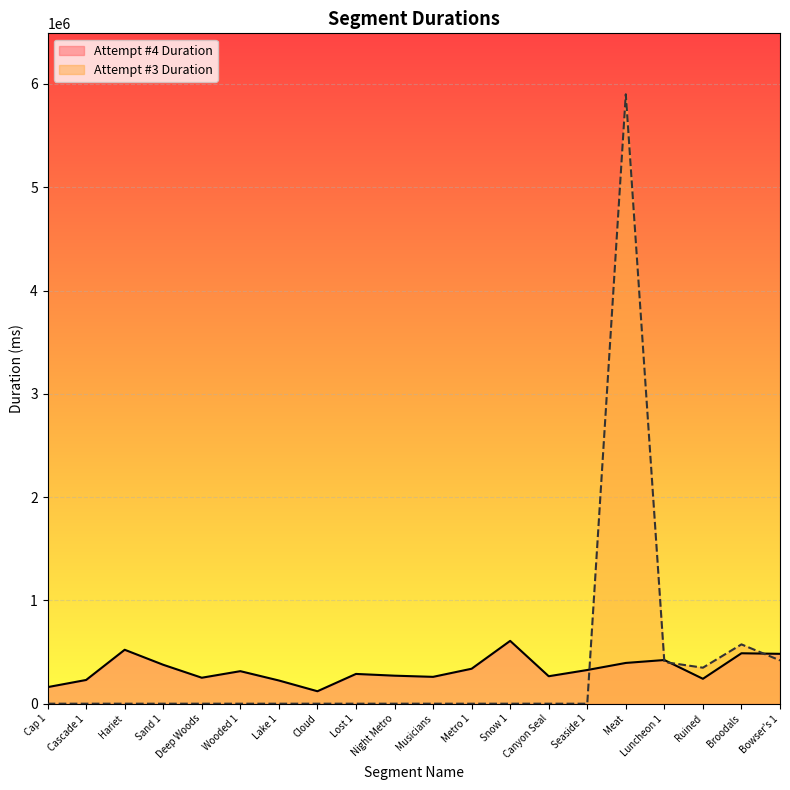

Reading right to left, extract all data points from this chart.

Attempt #3 Duration: Bowser's 1=419190	Broodals=574159	Ruined=348583	Luncheon 1=403027	Meat=5899957	Seaside 1=0	Canyon Seal=0	Snow 1=0	Metro 1=0	Musicians=0	Night Metro=0	Lost 1=0	Cloud=0	Lake 1=0	Wooded 1=0	Deep Woods=0	Sand 1=0	Hariet=0	Cascade 1=0	Cap 1=0
Attempt #4 Duration: Bowser's 1=482806	Broodals=488272	Ruined=241174	Luncheon 1=422836	Meat=394625	Seaside 1=326192	Canyon Seal=265910	Snow 1=608227	Metro 1=338582	Musicians=259970	Night Metro=271336	Lost 1=288200	Cloud=120633	Lake 1=224682	Wooded 1=314985	Deep Woods=251435	Sand 1=376784	Hariet=522123	Cascade 1=229805	Cap 1=160444